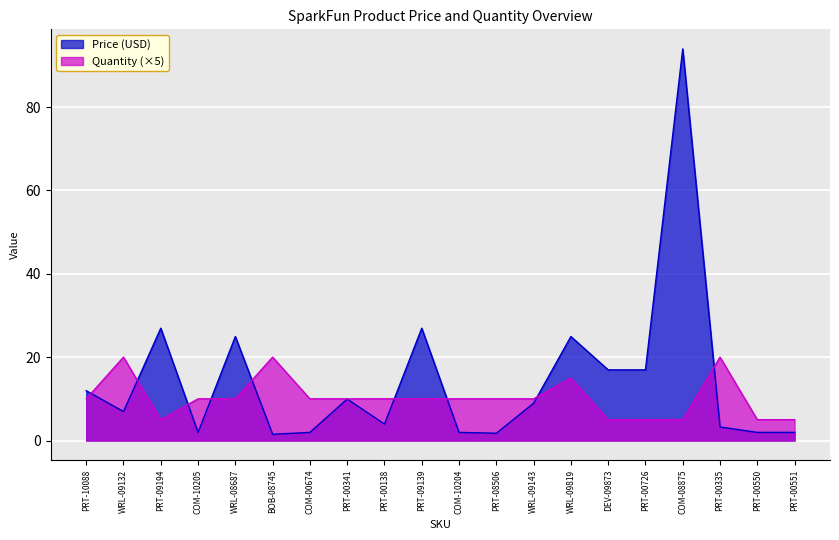

Count the Quantity values in the range 5 to 10.

16